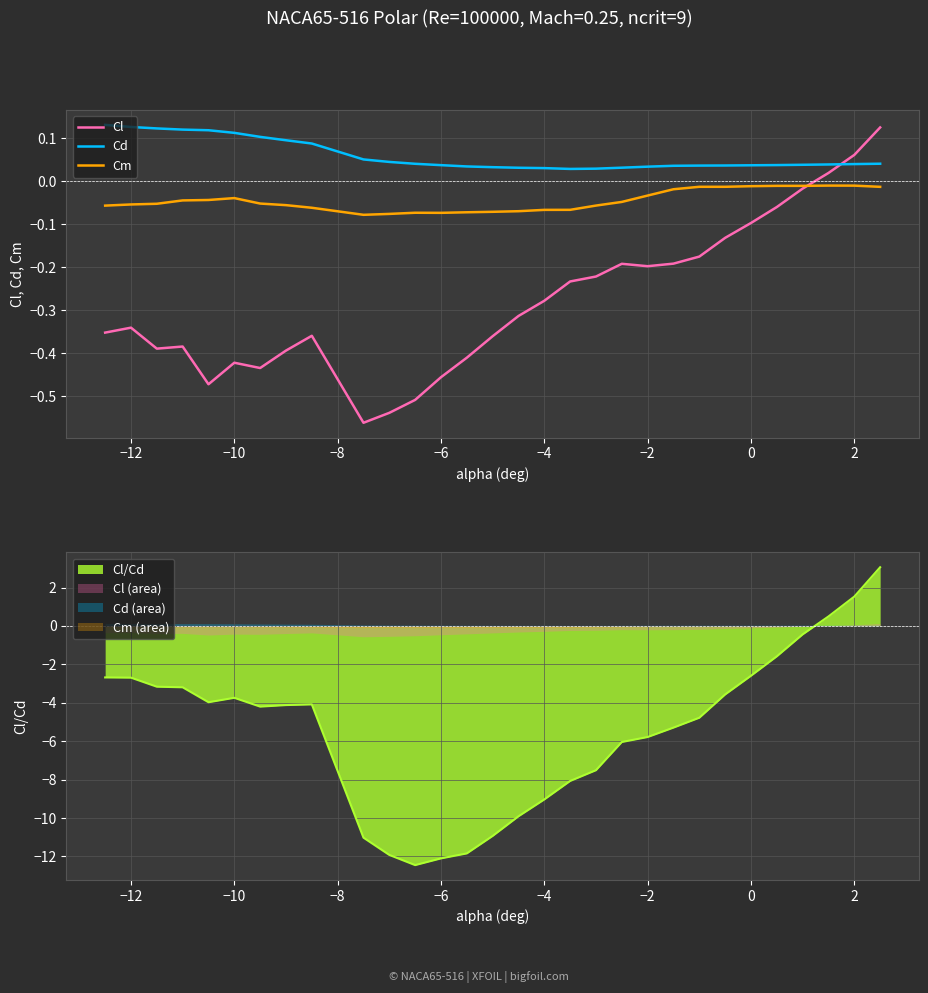

True or false: Cl and Cd cross at least once.

True